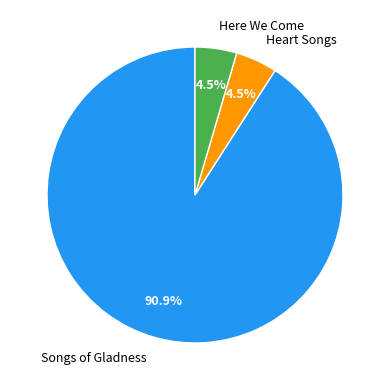

How many segments does this pie chart have?

3